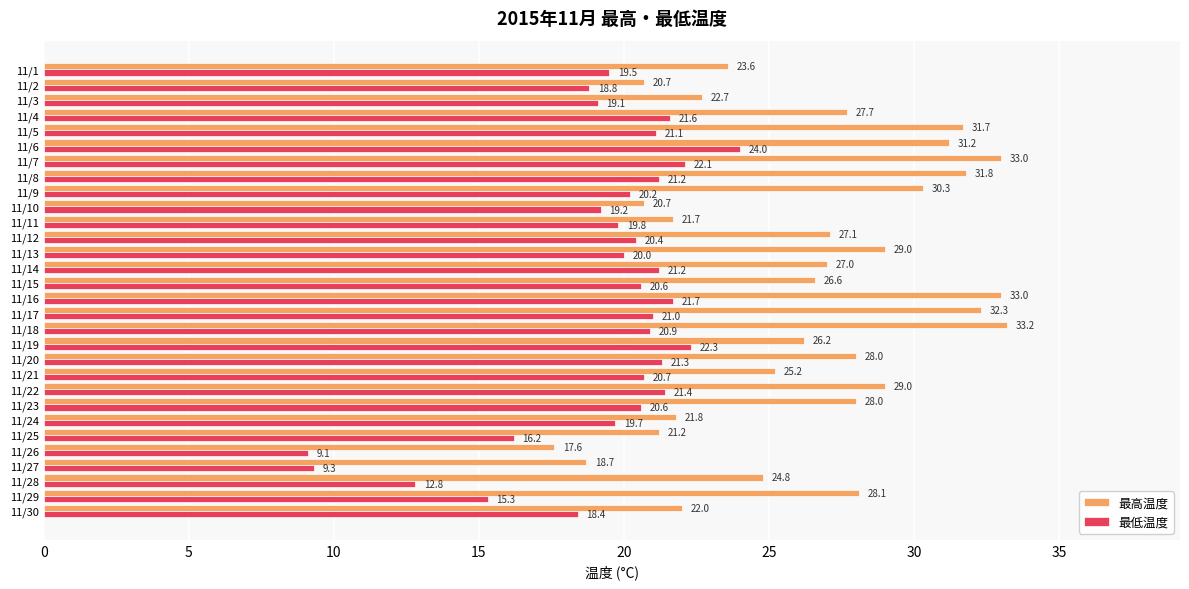

Where is 最低温度 nearest to the value 16?

11/25